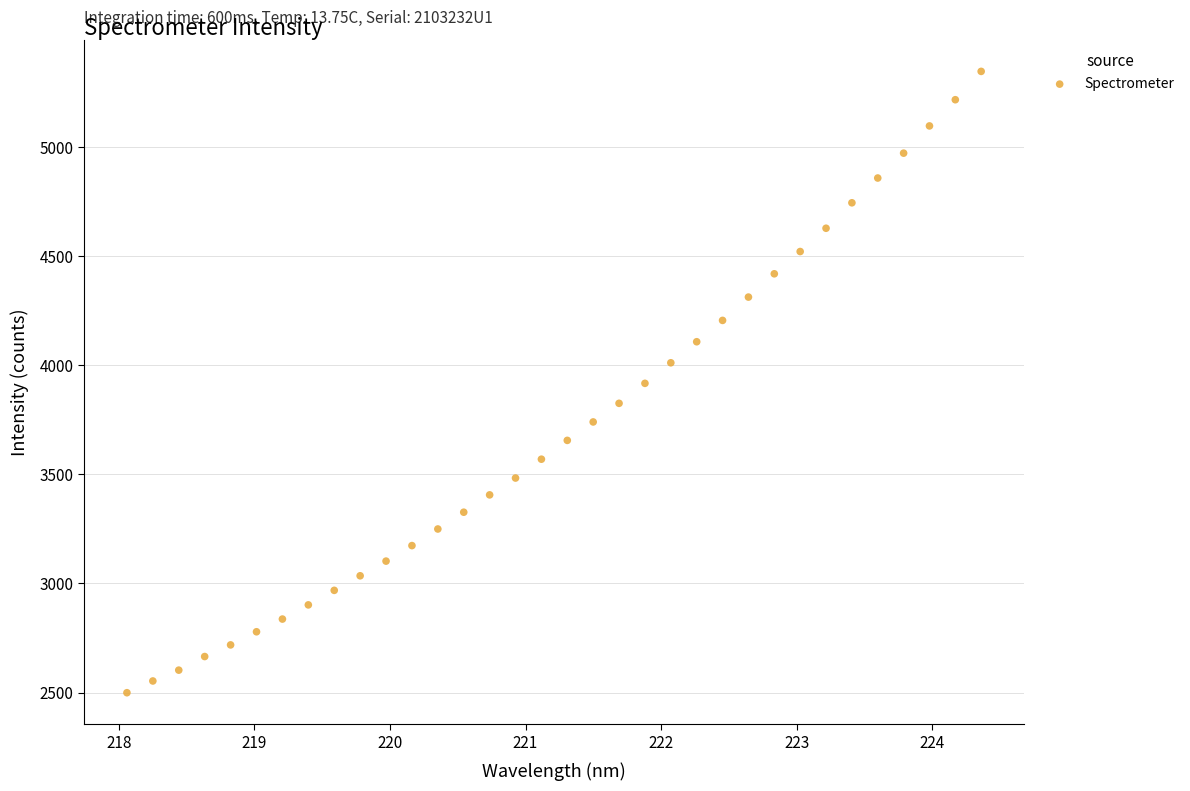

What is the range of X values (max minus min)?

6.3